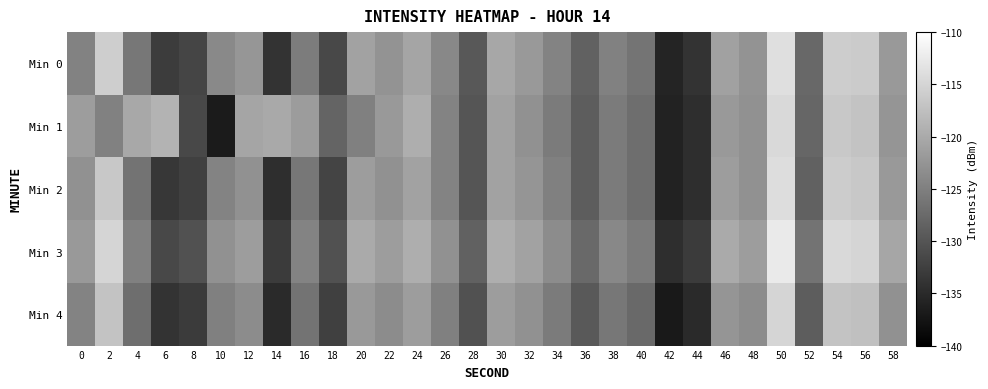

Between 32 and 0, which is larger?

32